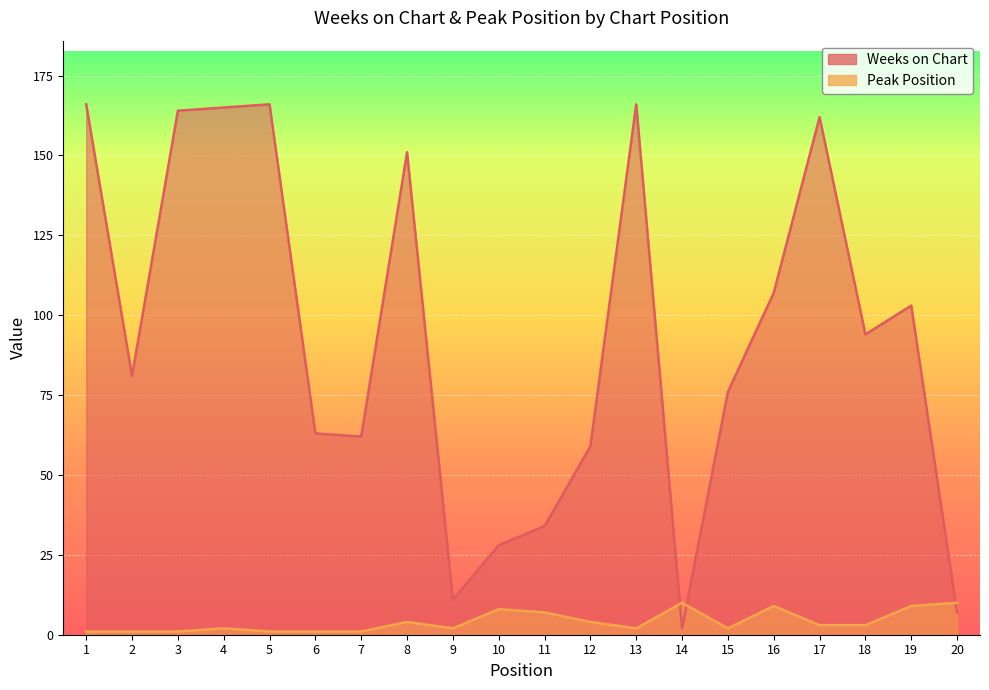

Which series has the widest spread of values?

Weeks on Chart